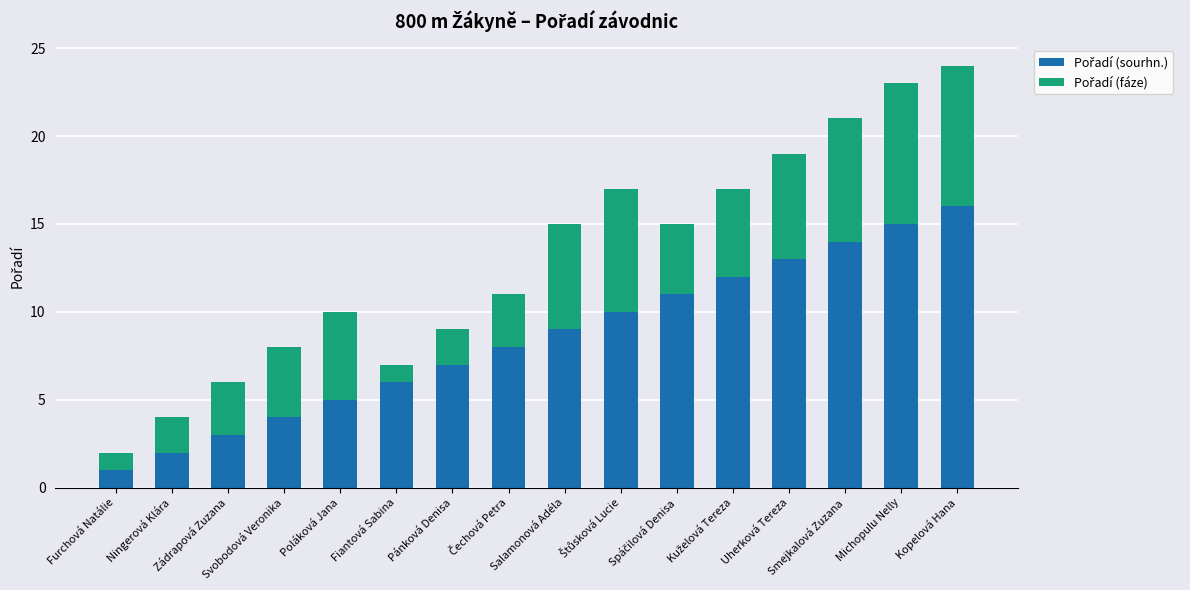

What is the total value across all series at Uherková Tereza?

19